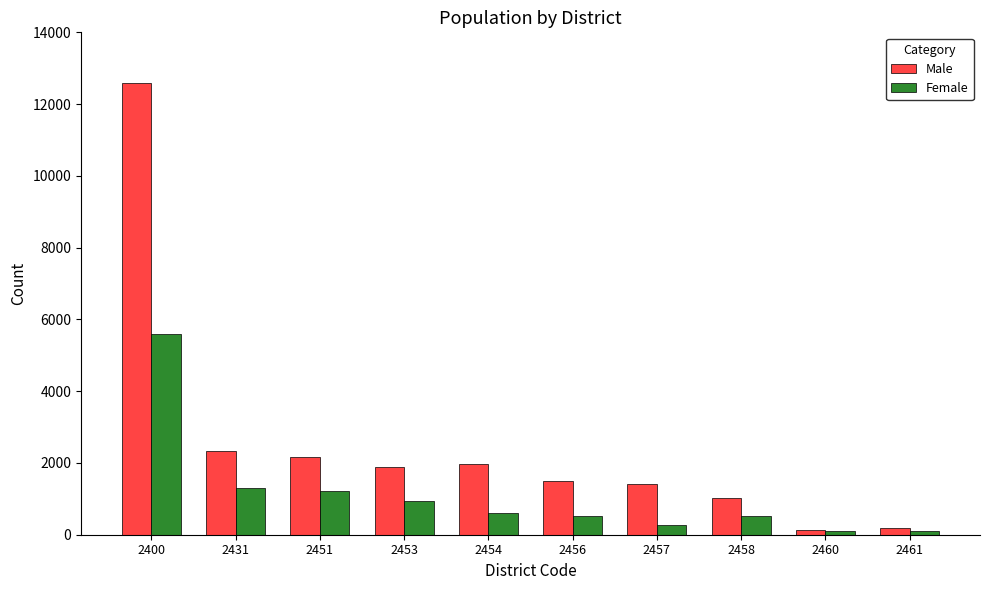

What are all the series names shown in the legend?

Male, Female